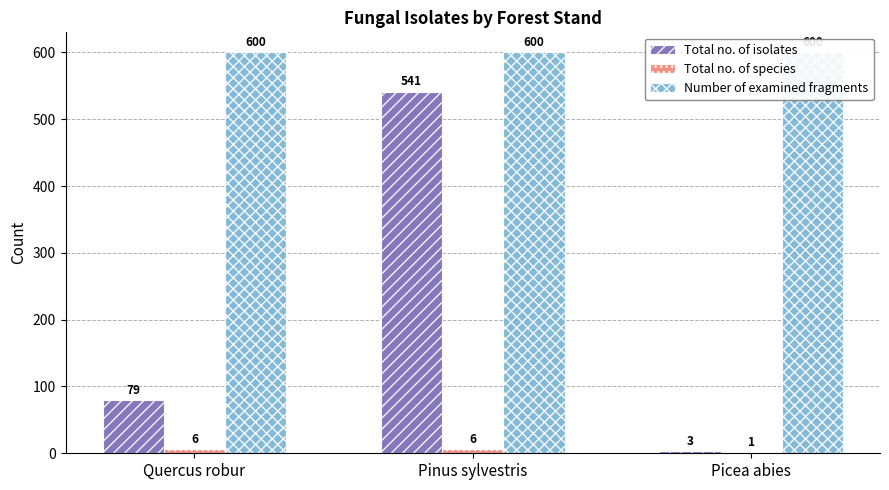

What is the maximum value for Total no. of species?

6